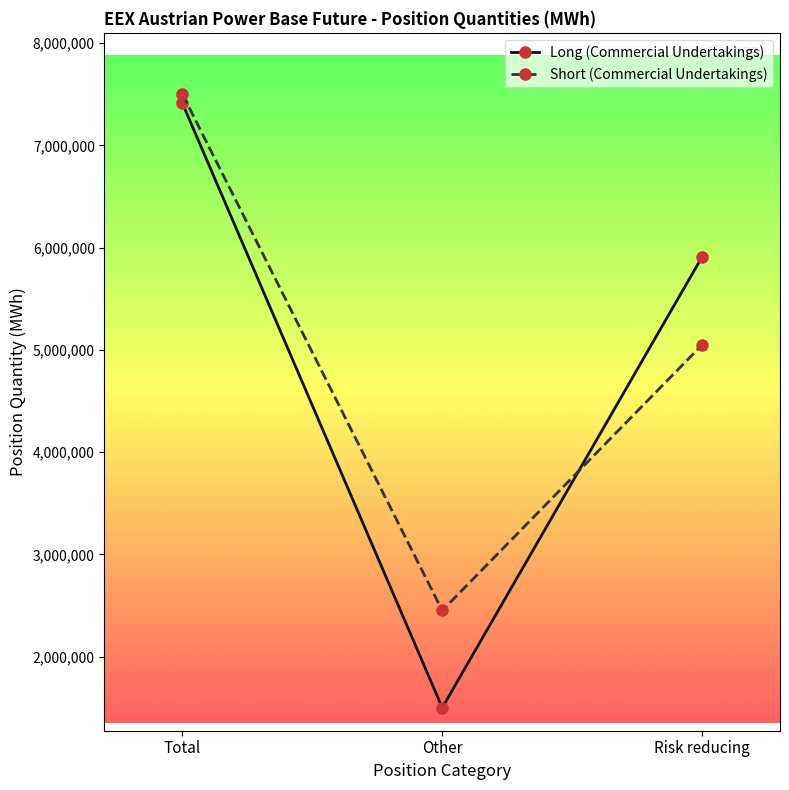

Is this an area chart (filled region under the line)?

No